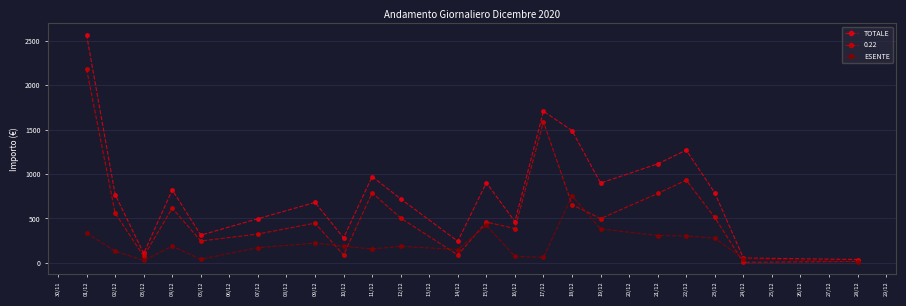

How many series are shown in this chart?

3